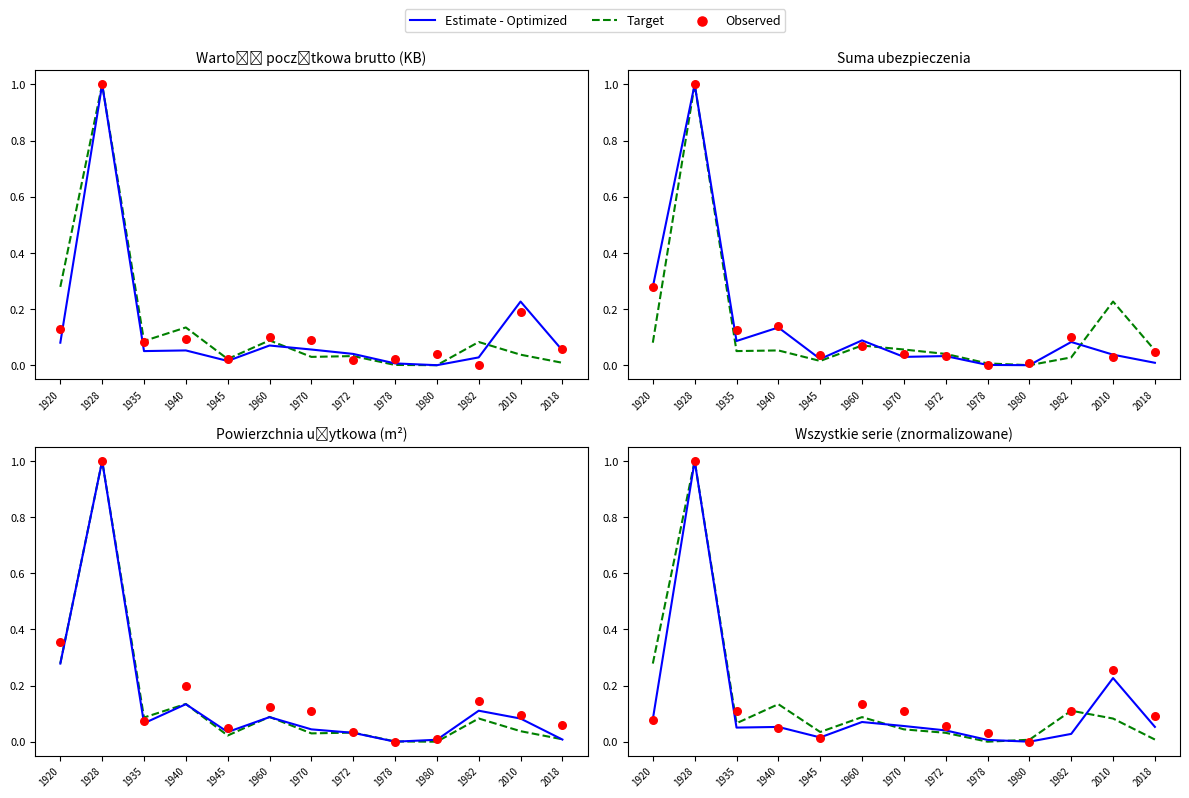

What are all the series names shown in the legend?

Estimate - Optimized, Target, Observed